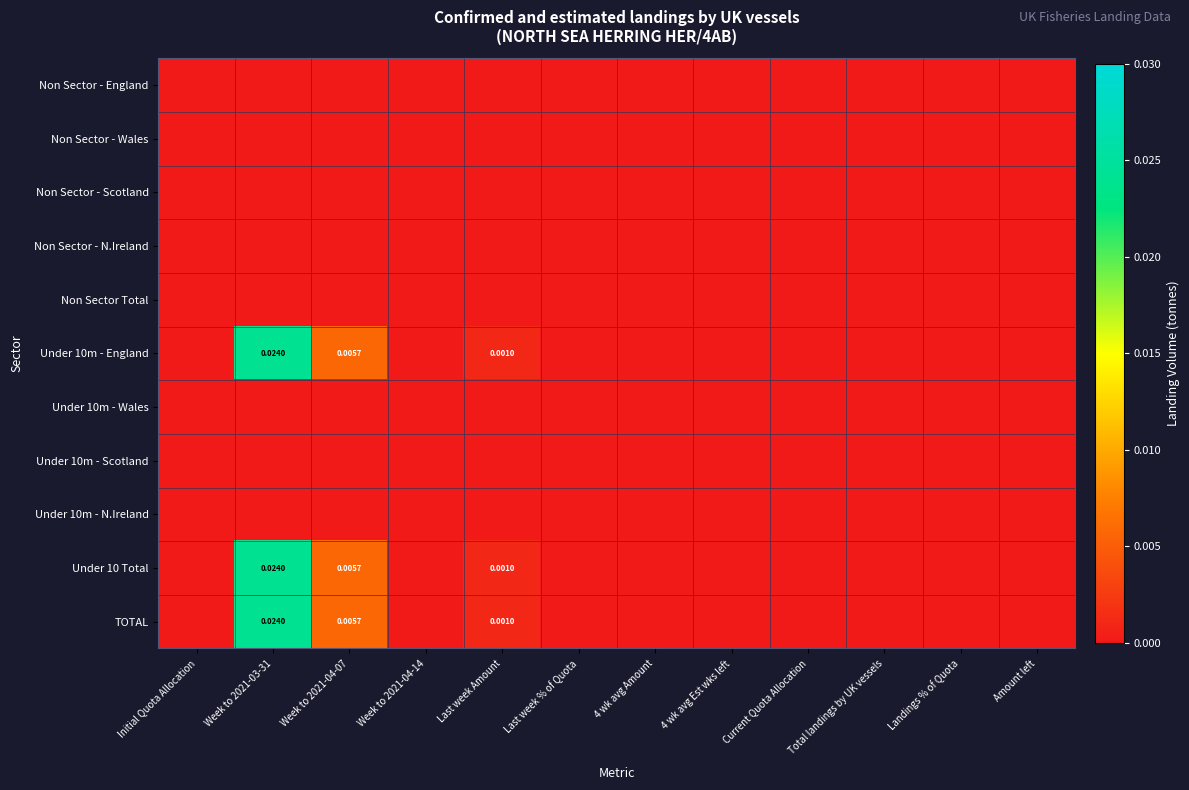

Which label corresponds to the largest value in the chart?

Week to 2021-03-31